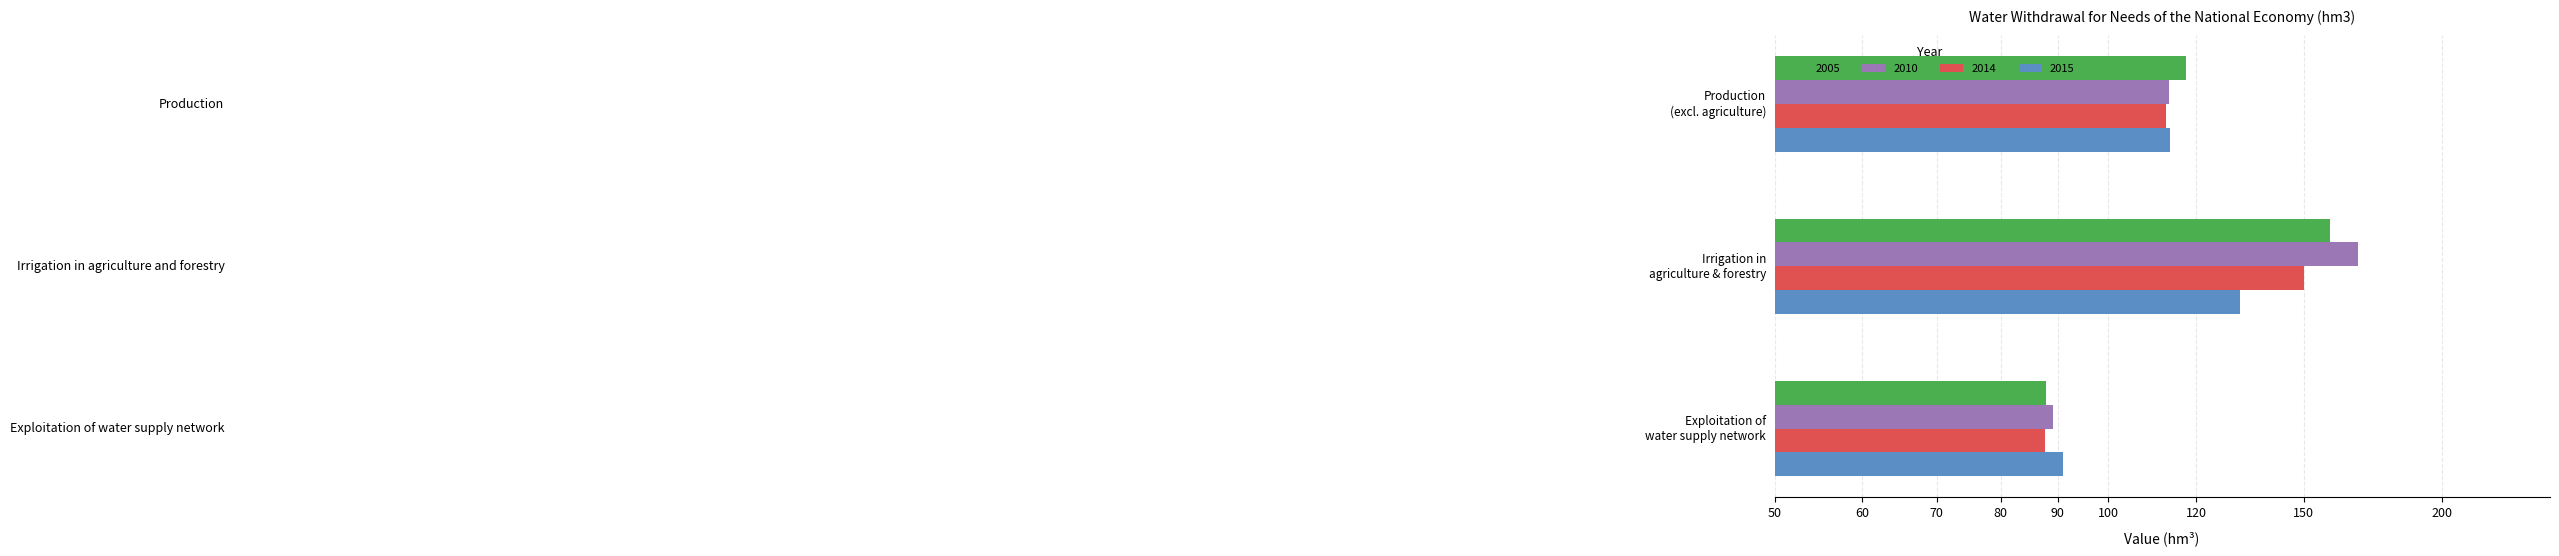

How many groups of bars are there?

3